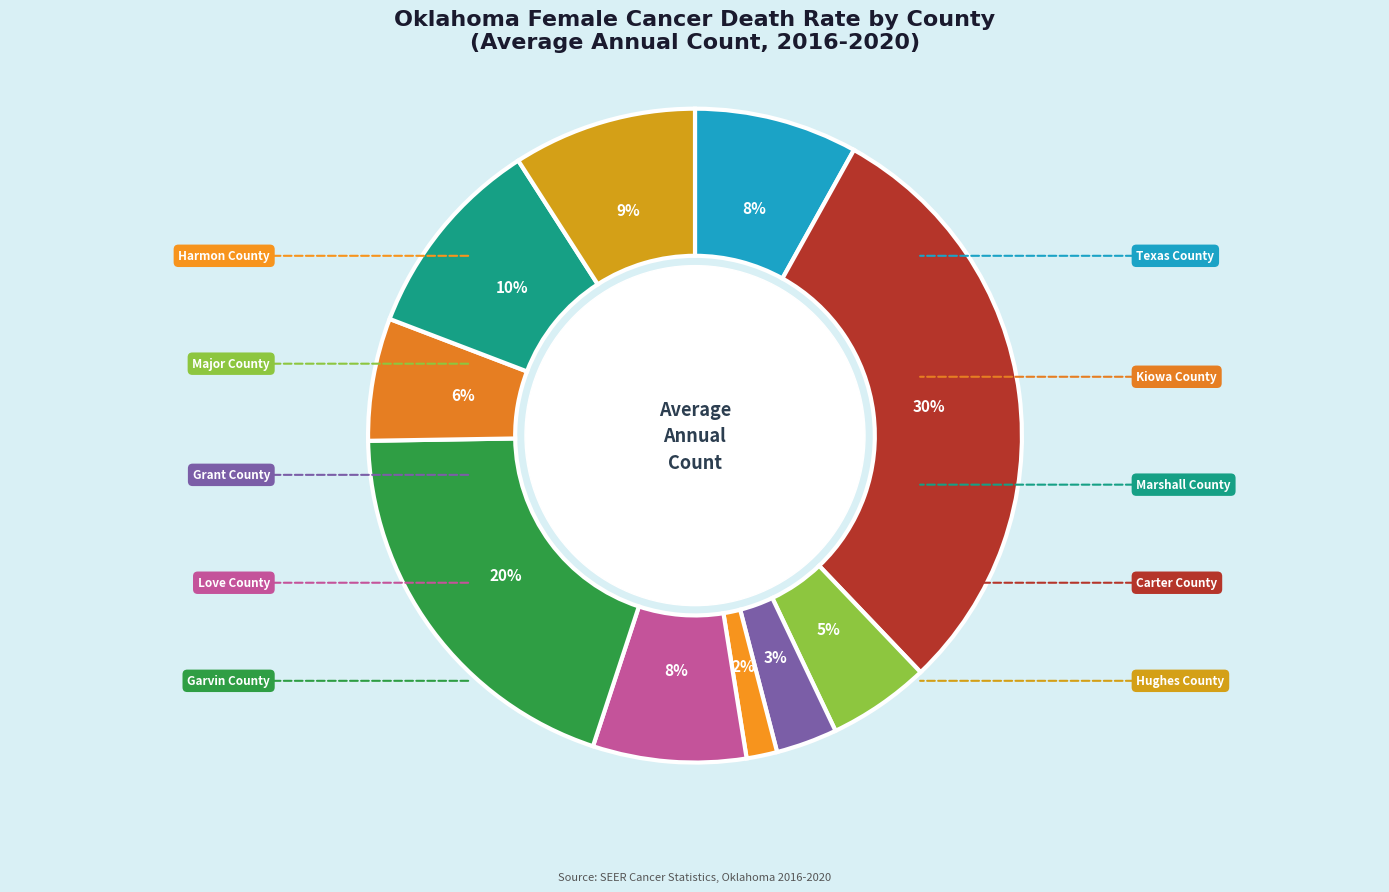

Which has a higher value, Hughes County or Garvin County?

Garvin County